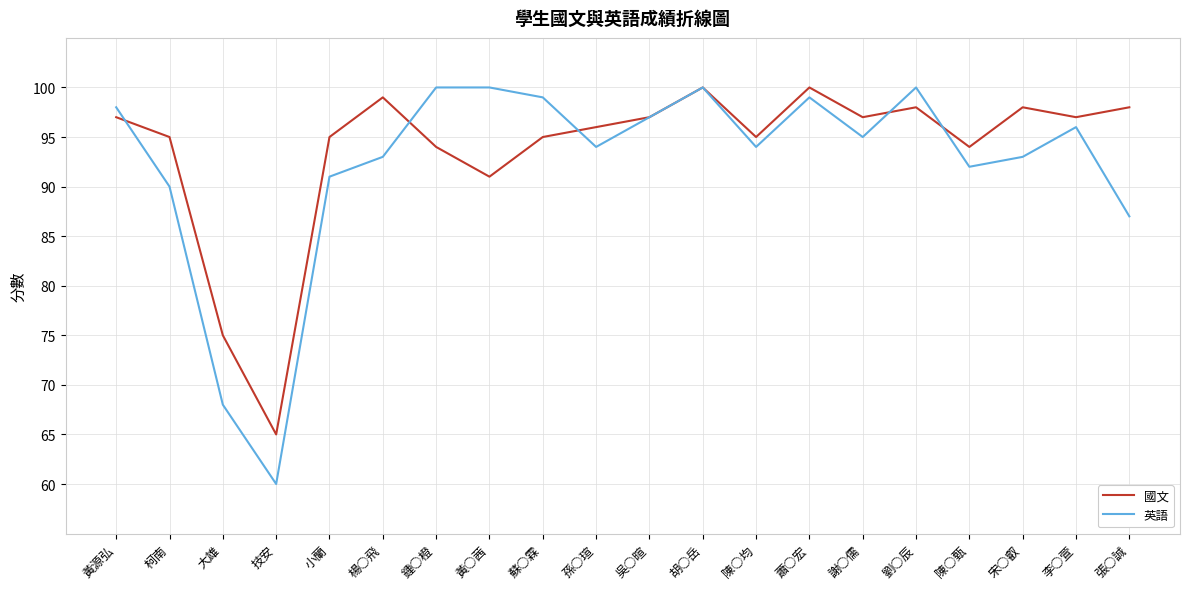

Is the value of 英語 at 技安 greater than the value of 國文 at 黃○茜?

No